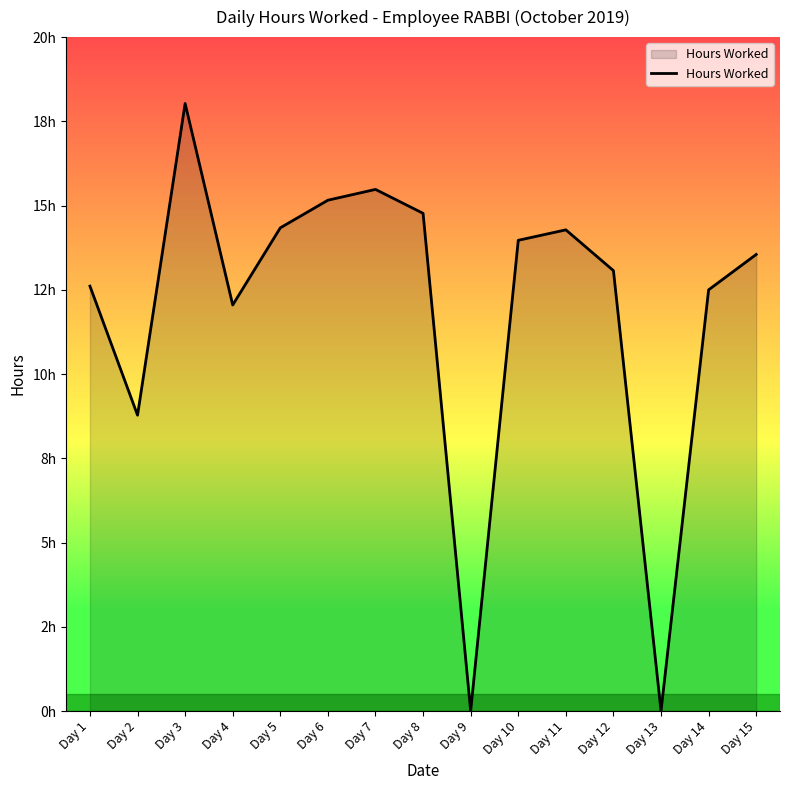

Where is the first local minimum?

Day 2